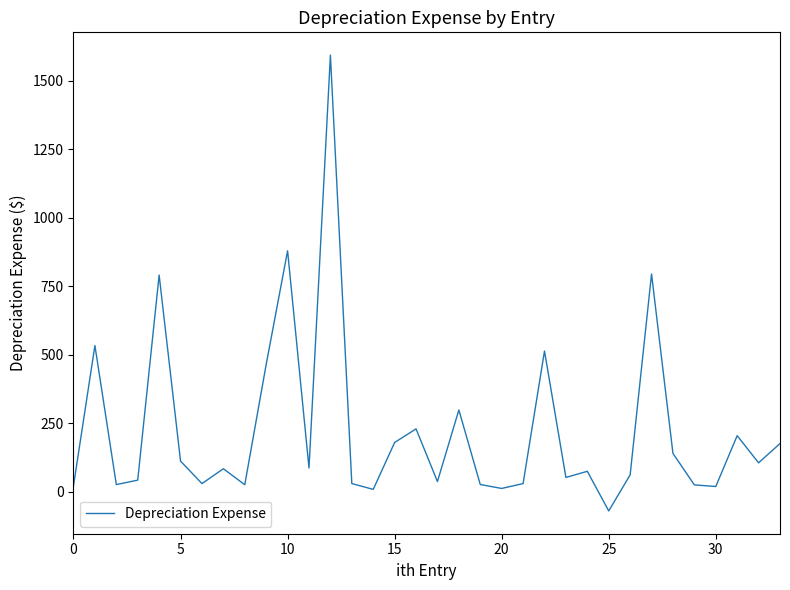

What is the minimum value shown in the chart?

-70.0